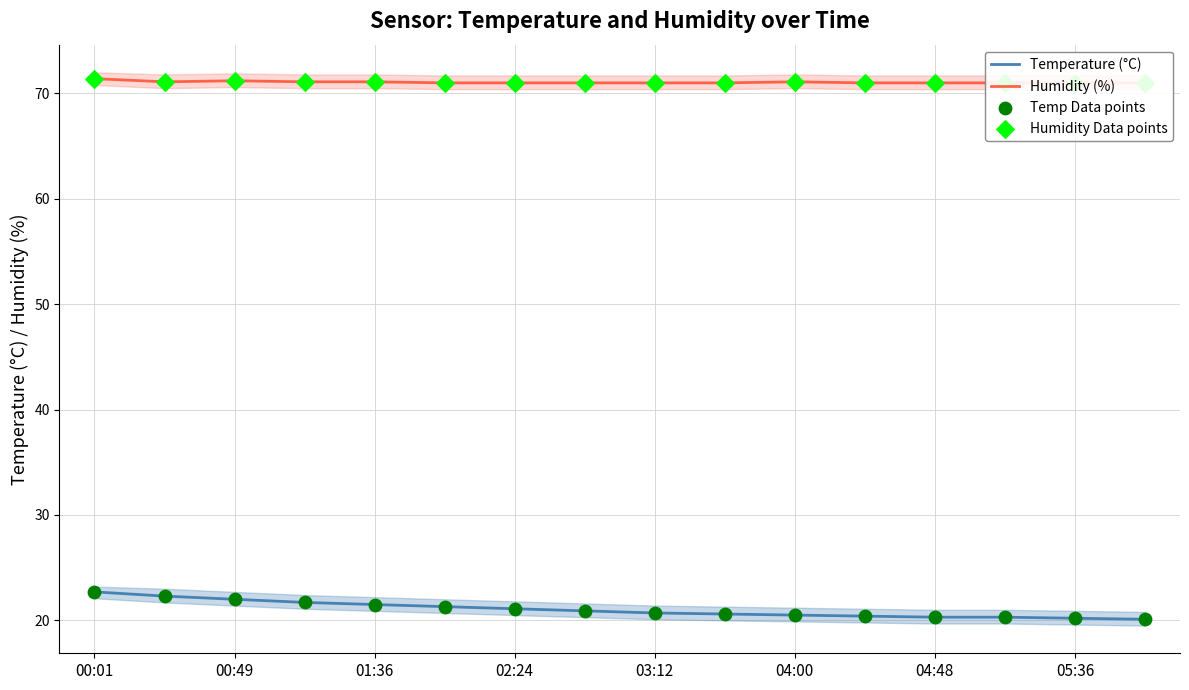

Which series has the widest spread of Y values?

Temperature (°C)